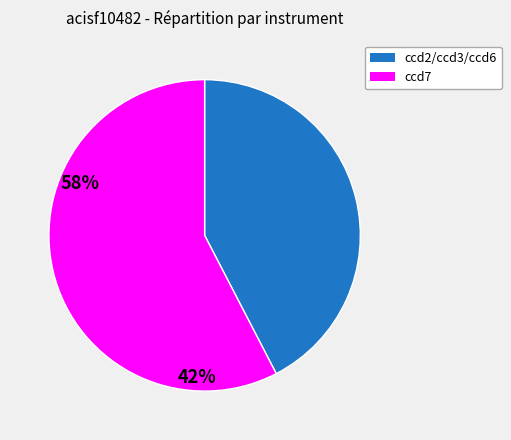

Is there a majority slice in this chart?

Yes